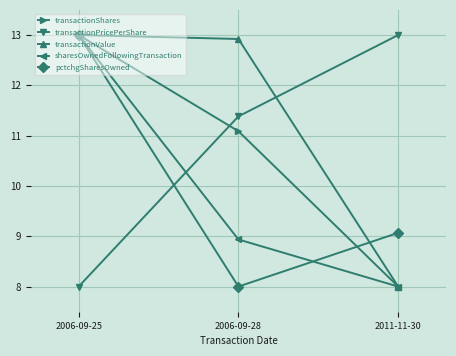

Reading left to right, what are all the values shown in this chart?

transactionShares: 2006-09-25=13.0	2006-09-28=11.1	2011-11-30=8.0
transactionPricePerShare: 2006-09-25=8.0	2006-09-28=11.4	2011-11-30=13.0
transactionValue: 2006-09-25=13.0	2006-09-28=12.9	2011-11-30=8.0
sharesOwnedFollowingTransaction: 2006-09-25=13.0	2006-09-28=8.9	2011-11-30=8.0
pctchgSharesOwned: 2006-09-25=13.0	2006-09-28=8.0	2011-11-30=9.1